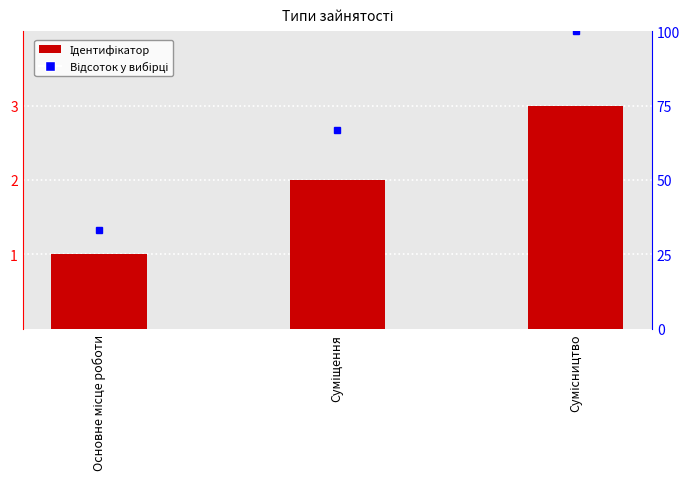

What is the value of the 2nd bar from the left?

2